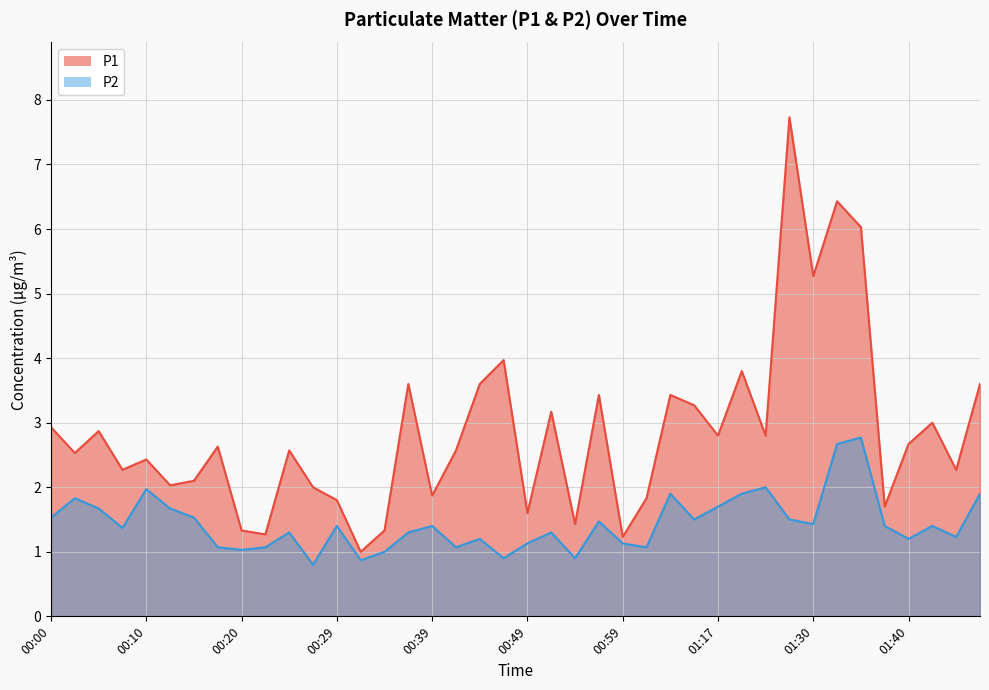

At which label is P1 closest to 4?

00:46